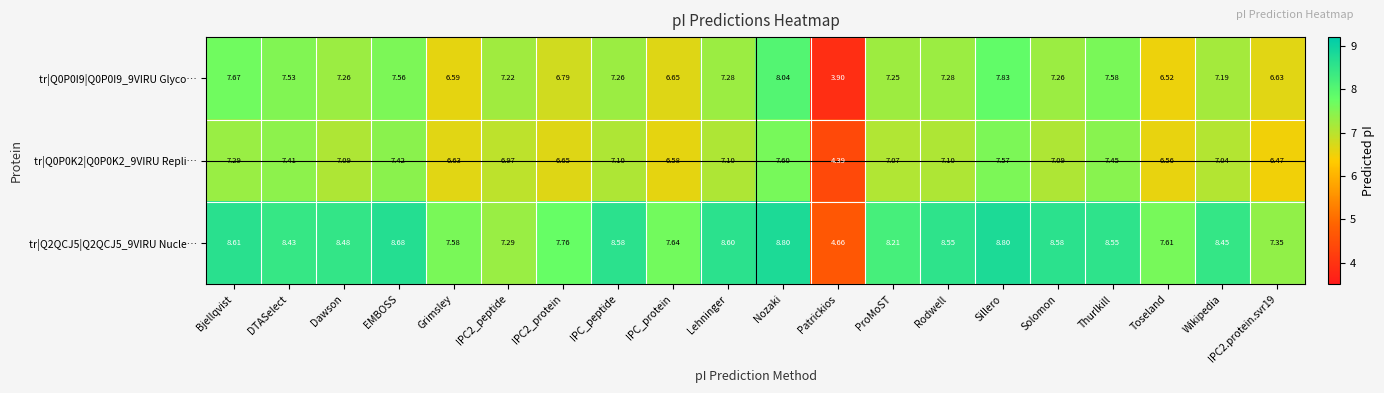

At which label does tr|Q2QCJ5|Q2QCJ5_9VIRU Nucle… first exceed 8?

Bjellqvist